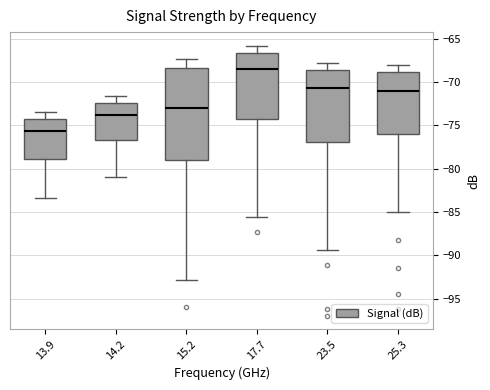

Reading left to right, transcribe this box plot: for each box, give where its median line is, the range the box spans, and where its two whiskers end, as read against the y-axis. The values are not printed on the chart, so give them approximately, as read against the axis.

13.9: median -75.5, box -79.0 to -74.0, whiskers -83.5 to -73.5
14.2: median -74.0, box -76.5 to -72.5, whiskers -81.0 to -71.5
15.2: median -73.0, box -79.0 to -68.5, whiskers -93.0 to -67.5
17.7: median -68.5, box -74.0 to -66.5, whiskers -85.5 to -66.0
23.5: median -70.5, box -77.0 to -68.5, whiskers -89.5 to -68.0
25.3: median -71.0, box -76.0 to -69.0, whiskers -85.0 to -68.0